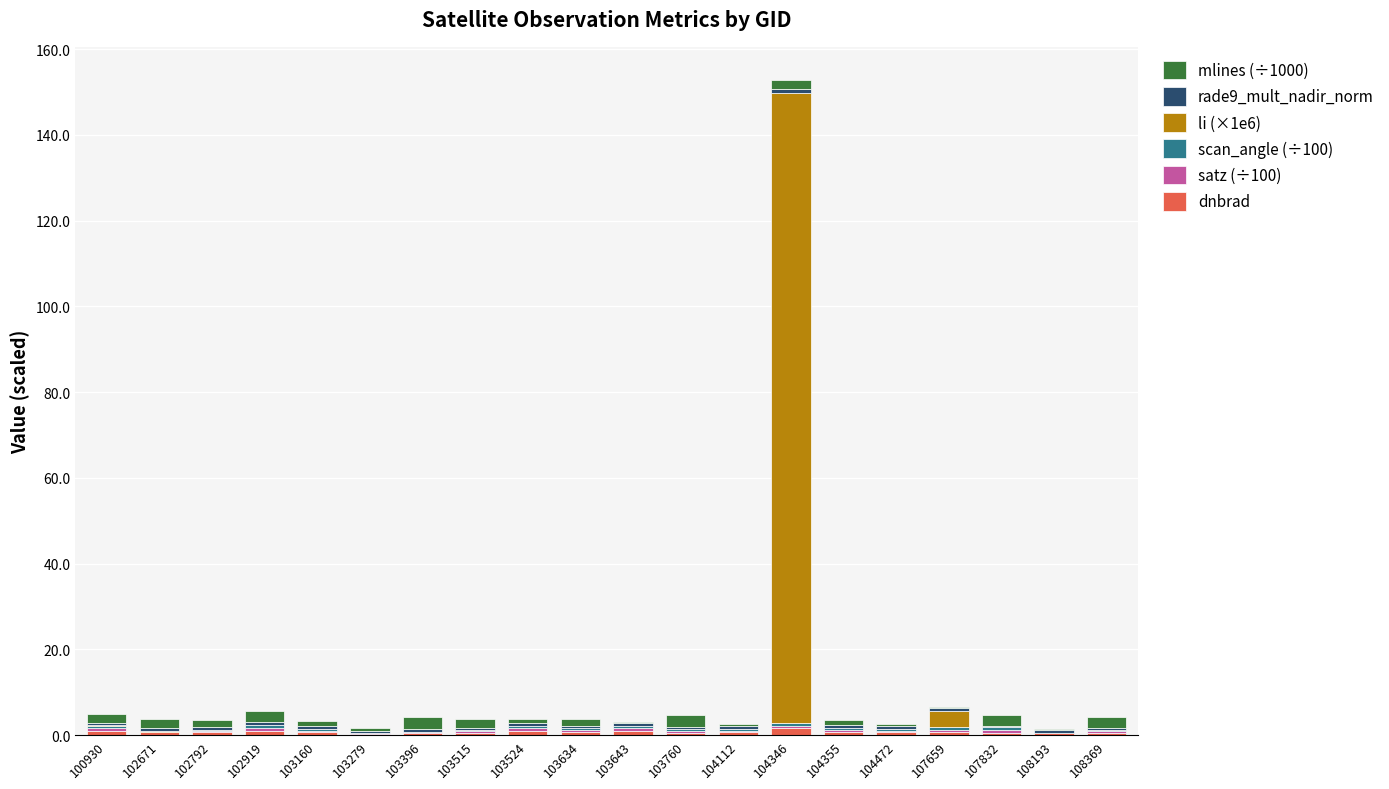

At which category is the sum across all series the highest?

104346